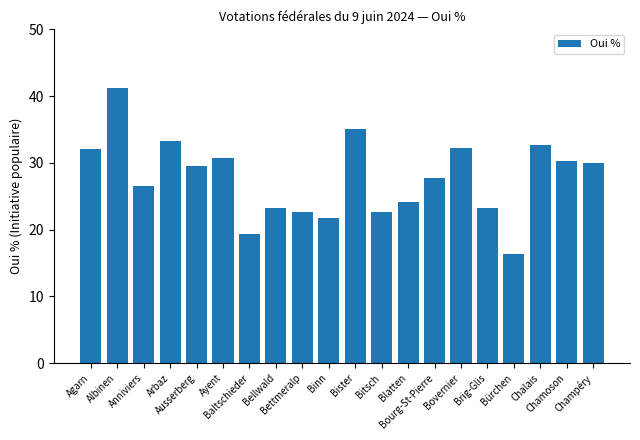

What is the value of the 13th bar from the left?

24.1